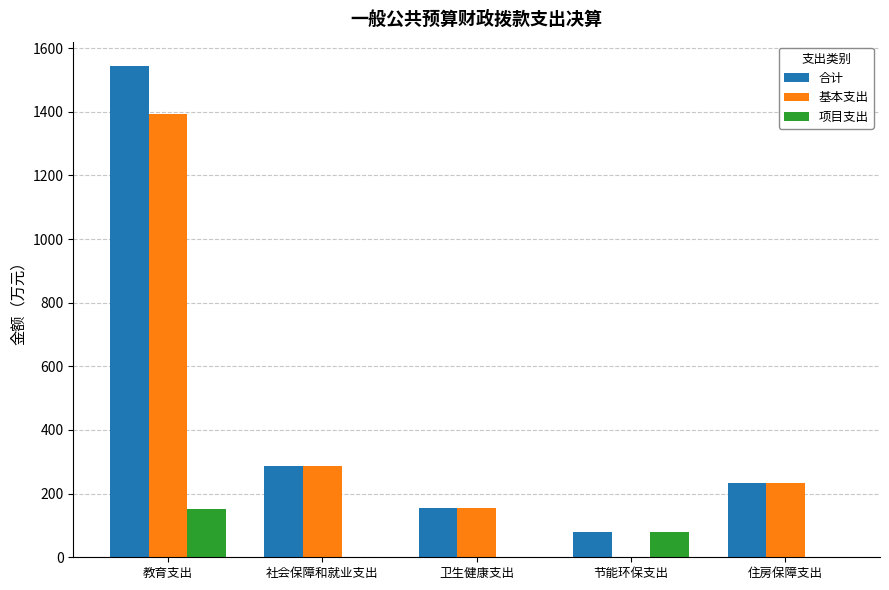

What is the difference between the 项目支出 values at 社会保障和就业支出 and 住房保障支出?

0.2